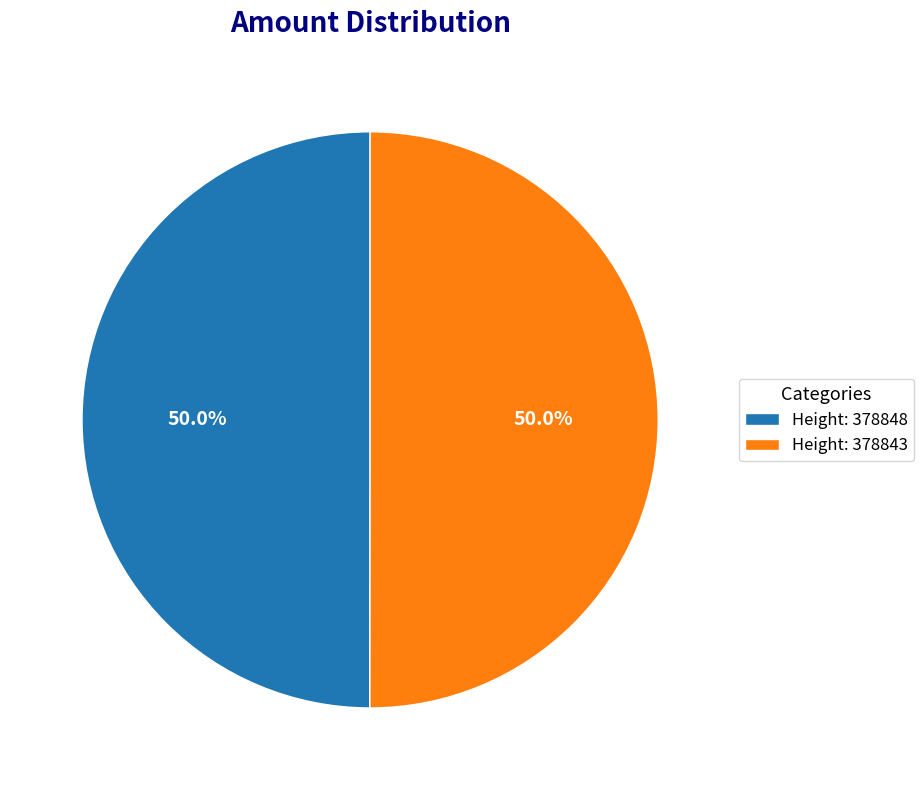

What percentage do Height: 378848 and Height: 378843 together represent?

100.0%